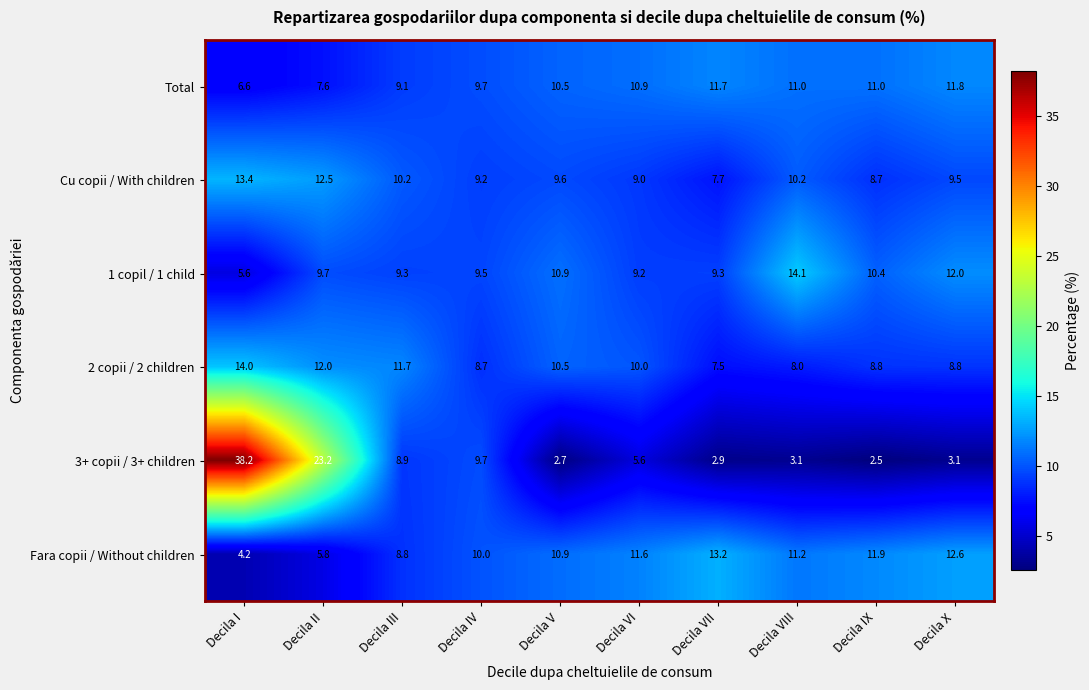

What is the total value across all series at Decila IX?

53.3